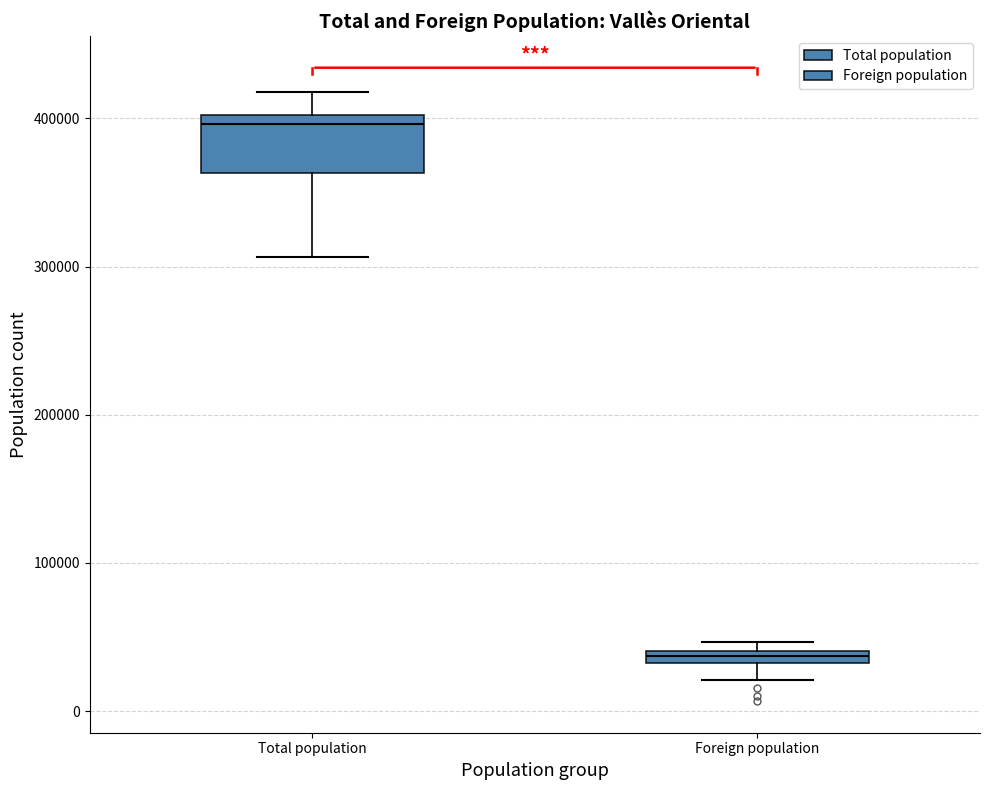

Where does the lower whisker of the box for Foreign population end on the y-axis? The values are not printed on the chart, so give them approximately, as read against the axis.

20000